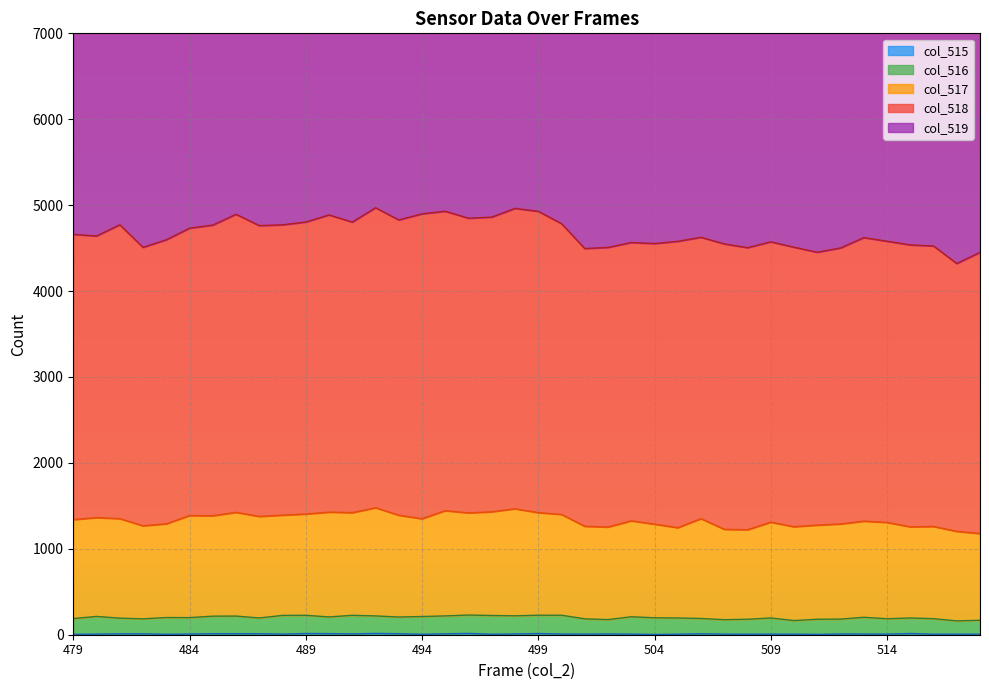

Rank the categories by col_516 value from highest to lowest.

496, 499, 500, 489, 491, 488, 497, 498, 492, 495, 486, 485, 480, 494, 503, 490, 493, 513, 483, 484, 504, 487, 505, 509, 515, 481, 506, 479, 516, 514, 482, 501, 512, 508, 511, 502, 507, 518, 510, 517